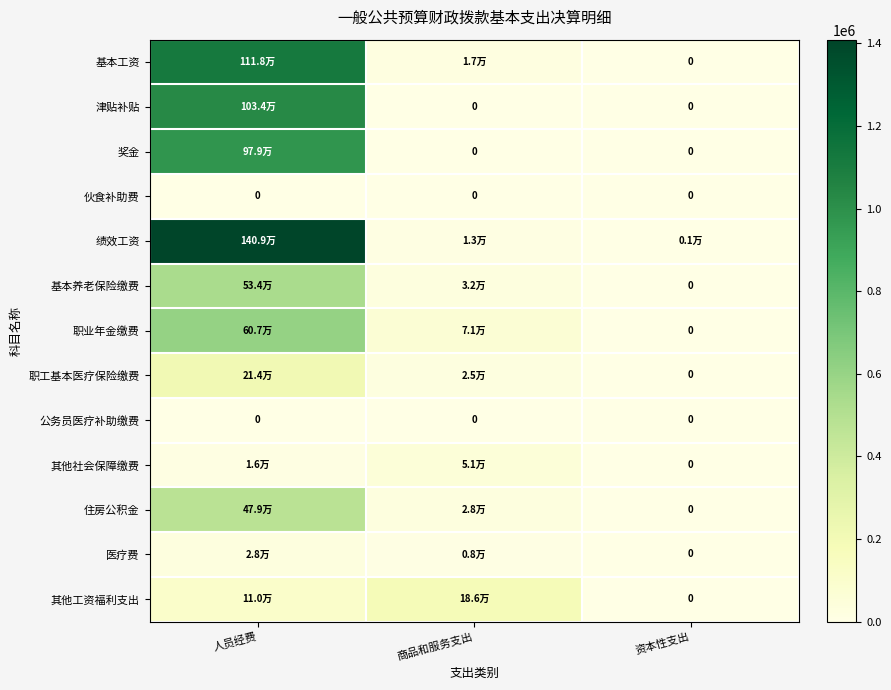

Which series has the largest total across all categories?

绩效工资